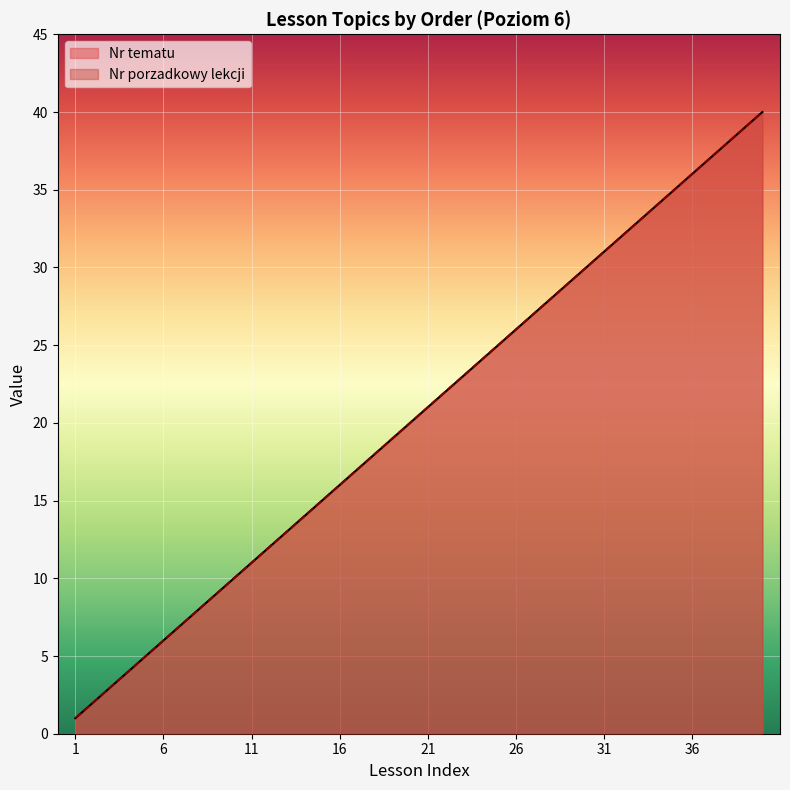

True or false: Nr porzadkowy lekcji and Nr tematu cross at least once.

False